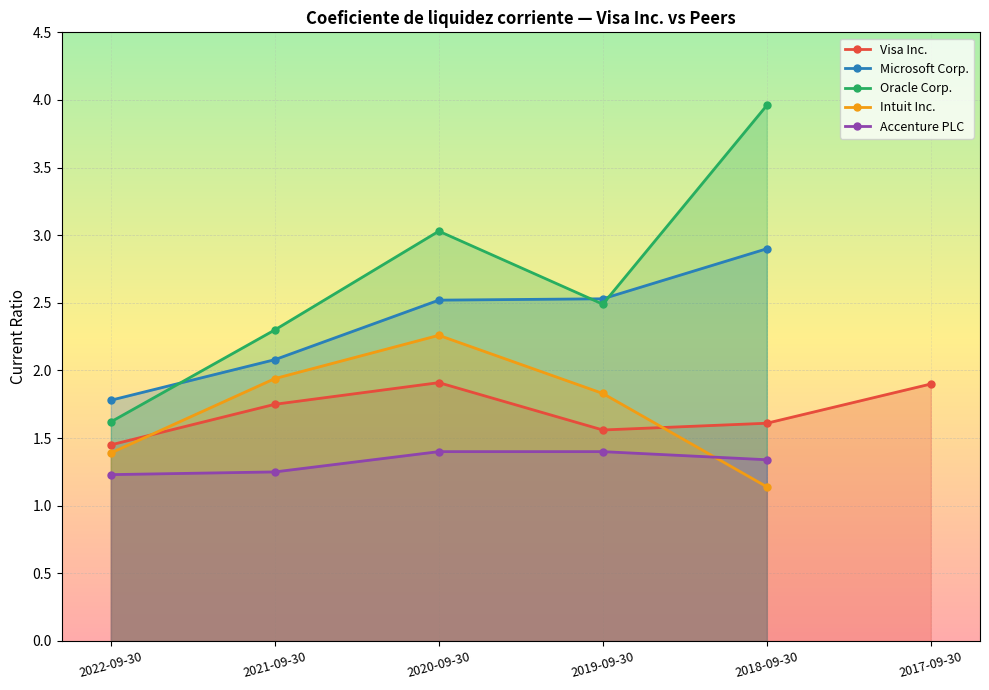

What is the spread (max minus min) of values at 2021-09-30?

1.0